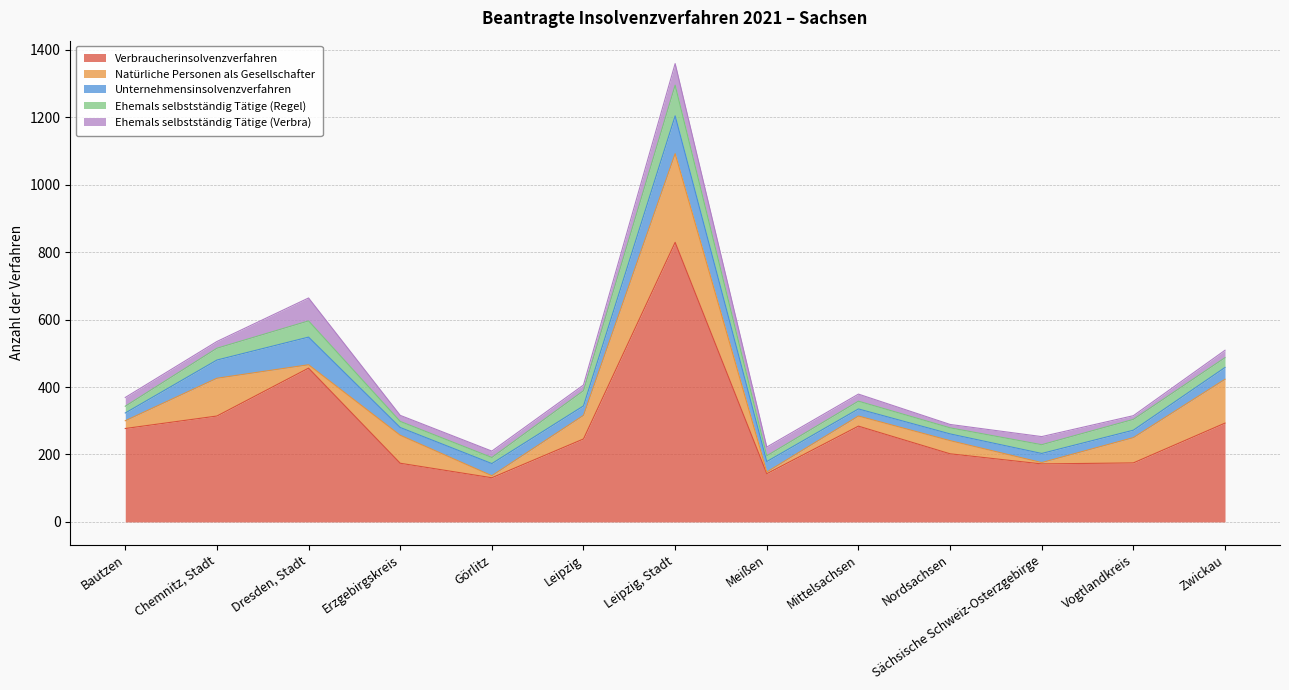

True or false: Ehemals selbstständig Tätige (Verbra) has a value of 24 at Sächsische Schweiz-Osterzgebirge.

True